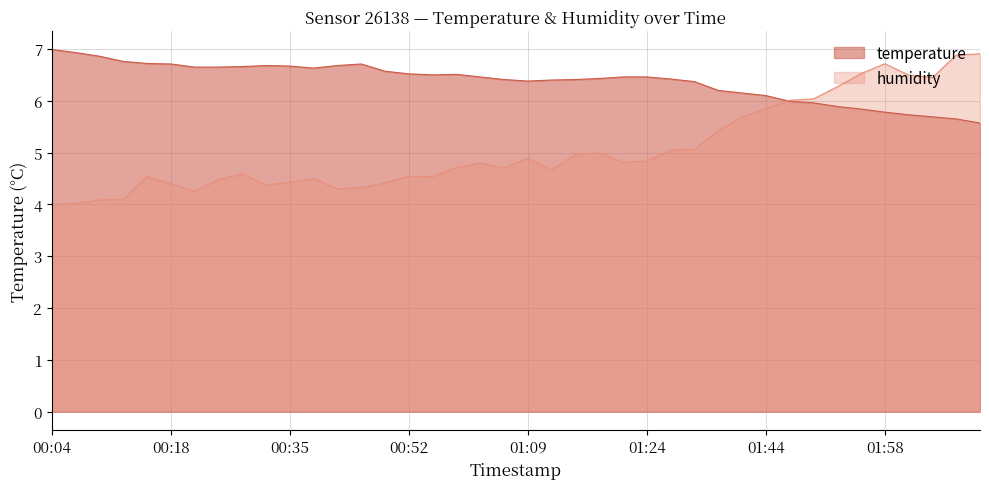

Reading left to right, extract all data points from this chart.

temperature: 7.0	6.9	6.9	6.8	6.7	6.7	6.7	6.7	6.7	6.7	6.7	6.6	6.7	6.7	6.6	6.5	6.5	6.5	6.5	6.4	6.4	6.4	6.4	6.4	6.5	6.5	6.4	6.4	6.2	6.2	6.1	6.0	6.0	5.9	5.8	5.8	5.7	5.7	5.7	5.6
humidity: 4.0	4.0	4.1	4.1	4.5	4.4	4.3	4.5	4.6	4.4	4.4	4.5	4.3	4.3	4.4	4.5	4.5	4.7	4.8	4.7	4.9	4.7	5.0	5.0	4.8	4.8	5.0	5.1	5.4	5.7	5.8	6.0	6.0	6.3	6.5	6.7	6.5	6.4	6.9	6.9